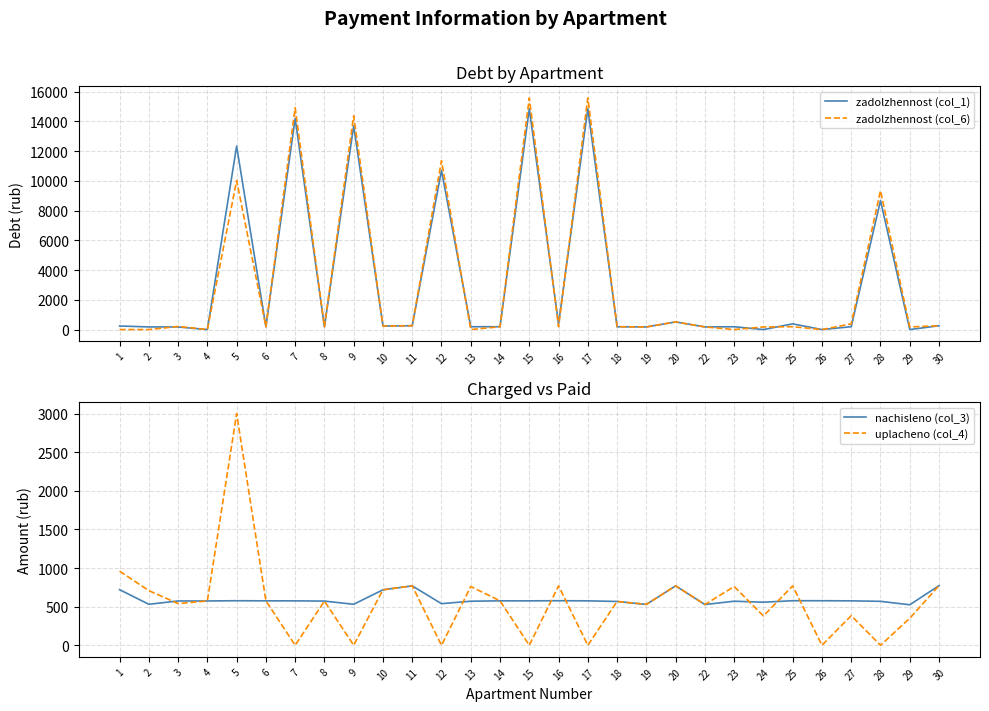

How many values in the nachisleno (col_3) series are below 575?

14